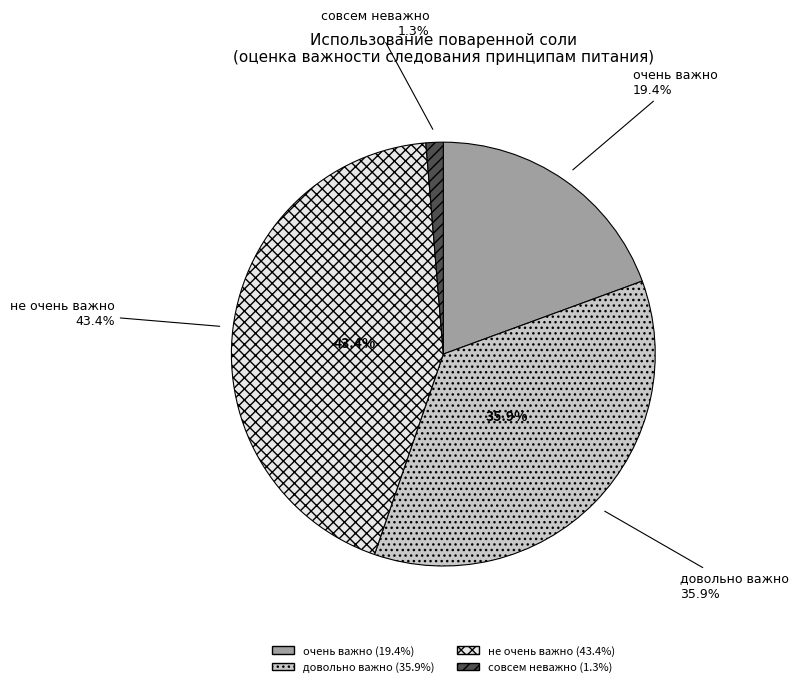

Approximately how many times larger is the value at очень важно compared to не очень важно?

0.4